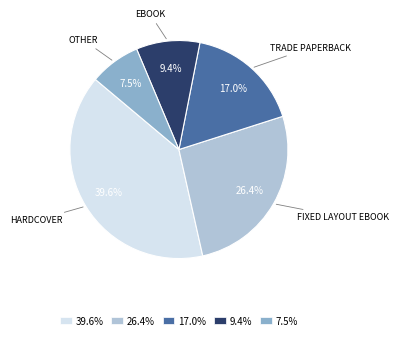

Which category has the smallest portion of the pie?

7.5%